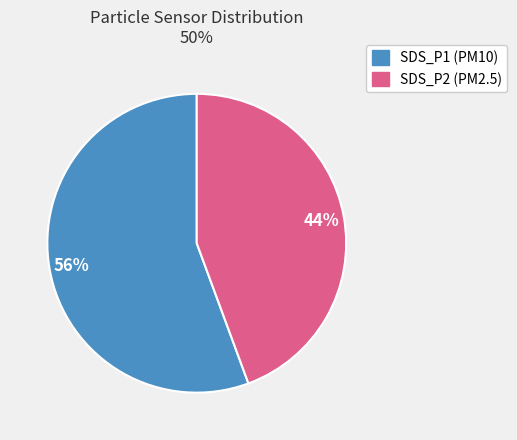

To the nearest percent, what is the combined percentage of SDS_P2 and SDS_P1?

100%